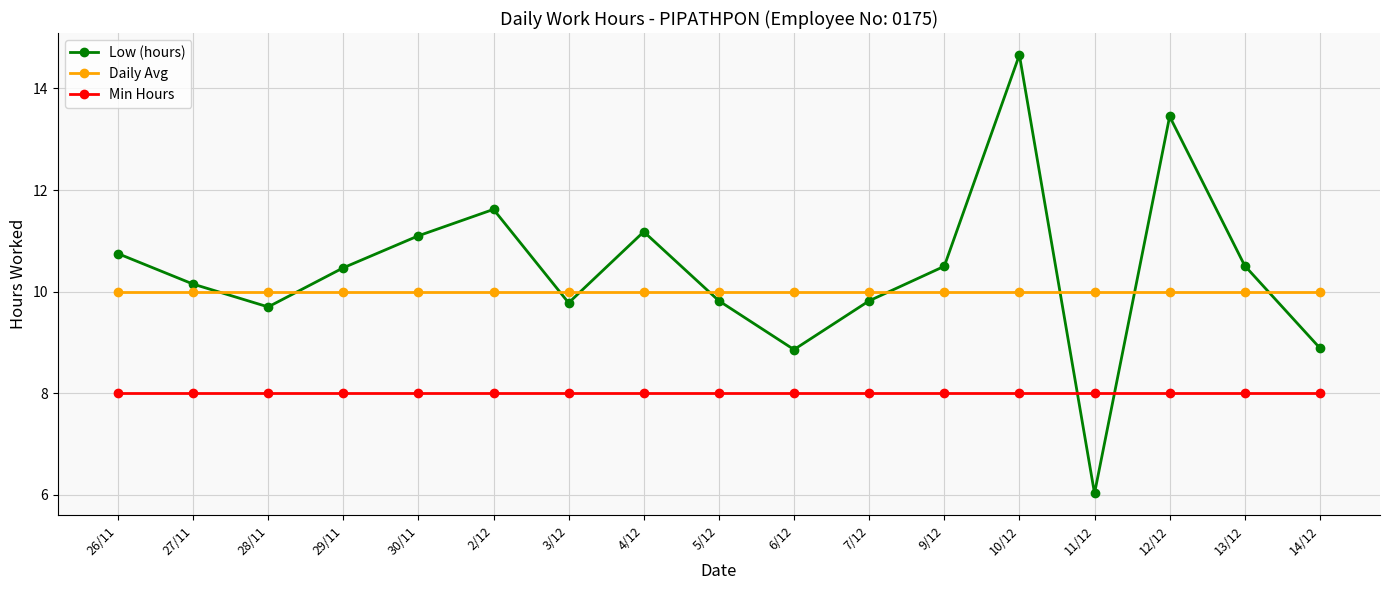

The value of Daily Avg at 6/12 is 2.6. True or false?

False